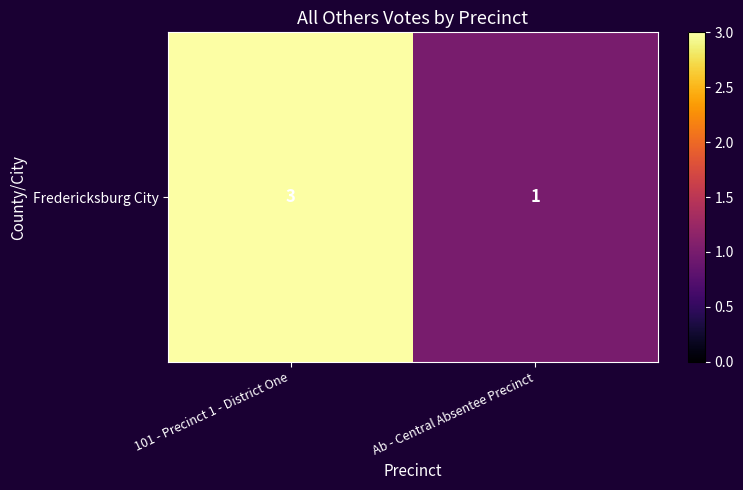

What is the difference between the values at Ab - Central Absentee Precinct and 101 - Precinct 1 - District One?

2